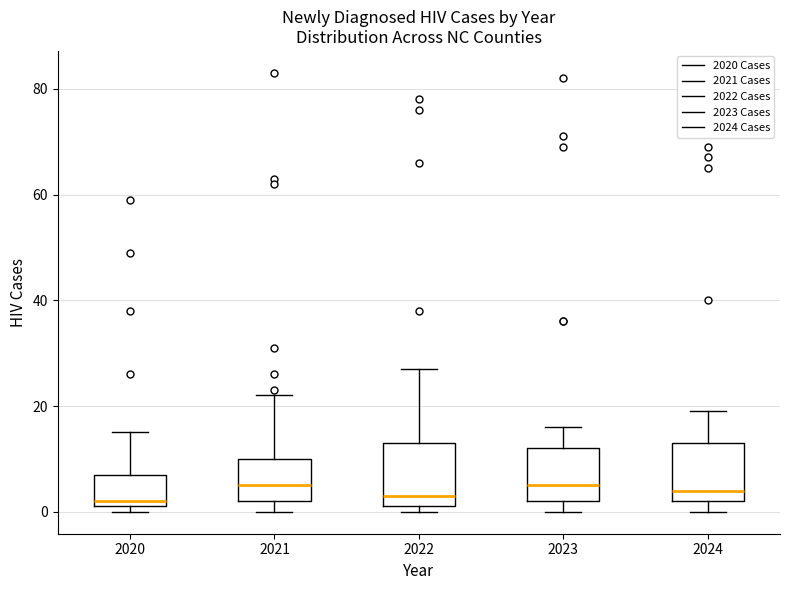

Where is the lower edge of the box at x = 2022 on the y-axis? The values are not printed on the chart, so give them approximately, as read against the axis.

2